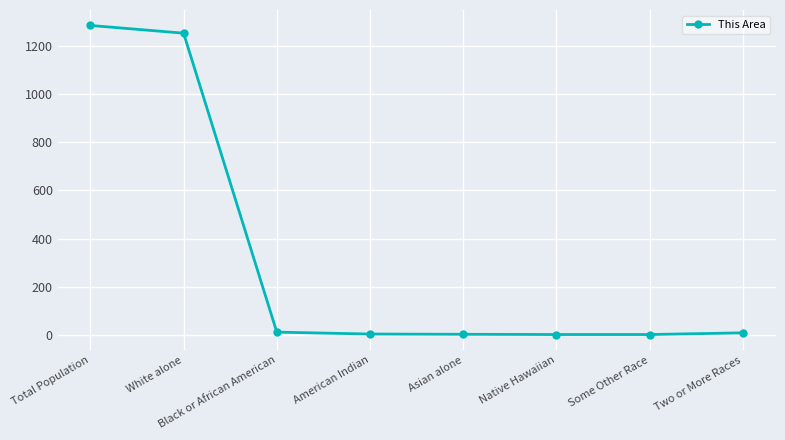

What is the difference between the values at Two or More Races and Native Hawaiian?

7